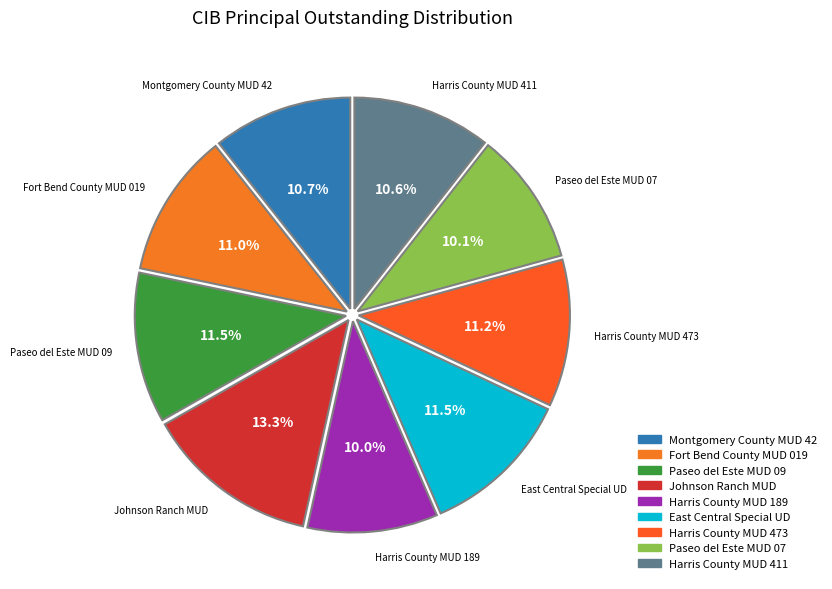

Is Johnson Ranch MUD the majority of the pie?

No